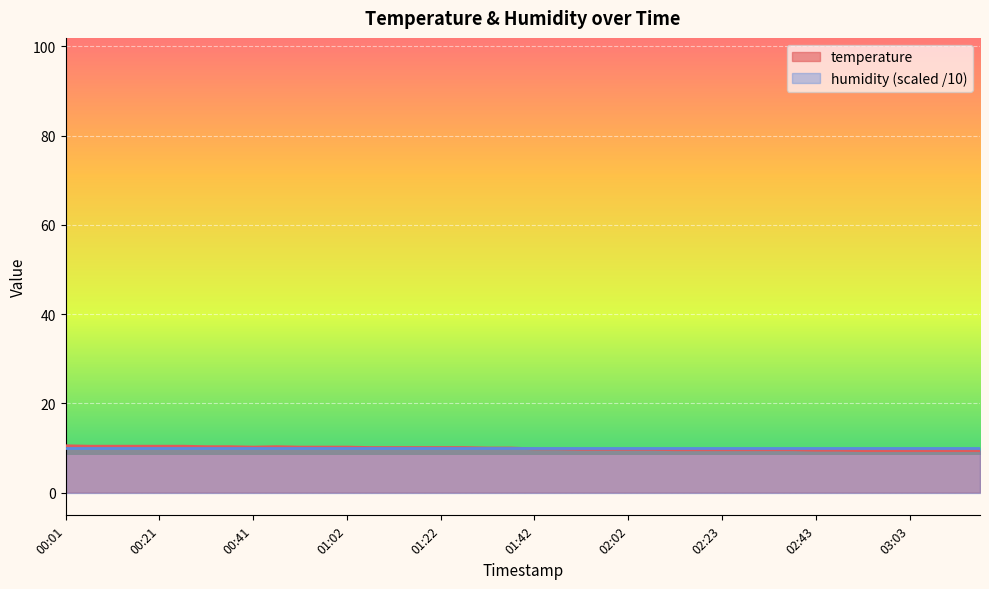

List the labels in order of value, largest first.

00:01, 00:06, 00:11, 00:16, 00:21, 00:26, 00:31, 00:36, 00:47, 00:41, 00:52, 00:57, 01:02, 01:07, 01:12, 01:17, 01:22, 01:27, 01:32, 01:37, 01:42, 01:47, 01:52, 01:57, 02:02, 02:08, 02:13, 02:18, 02:23, 02:28, 02:33, 02:38, 02:43, 02:48, 02:53, 02:58, 03:03, 03:08, 03:13, 03:18